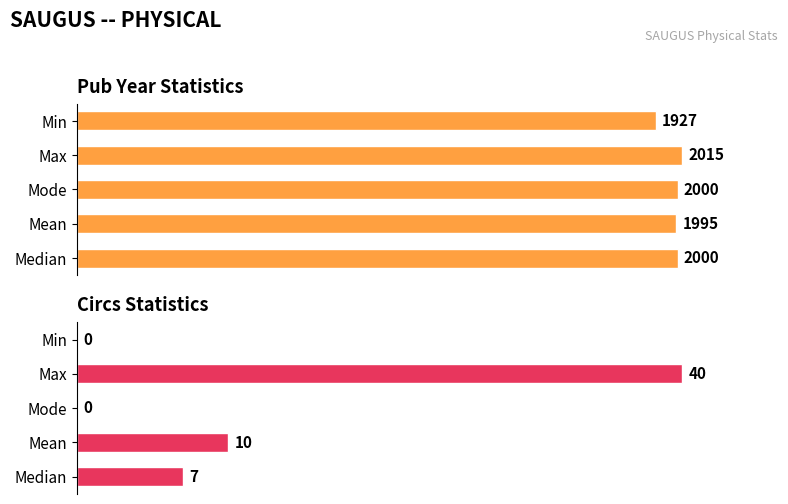

Does the chart contain stacked bars?

No